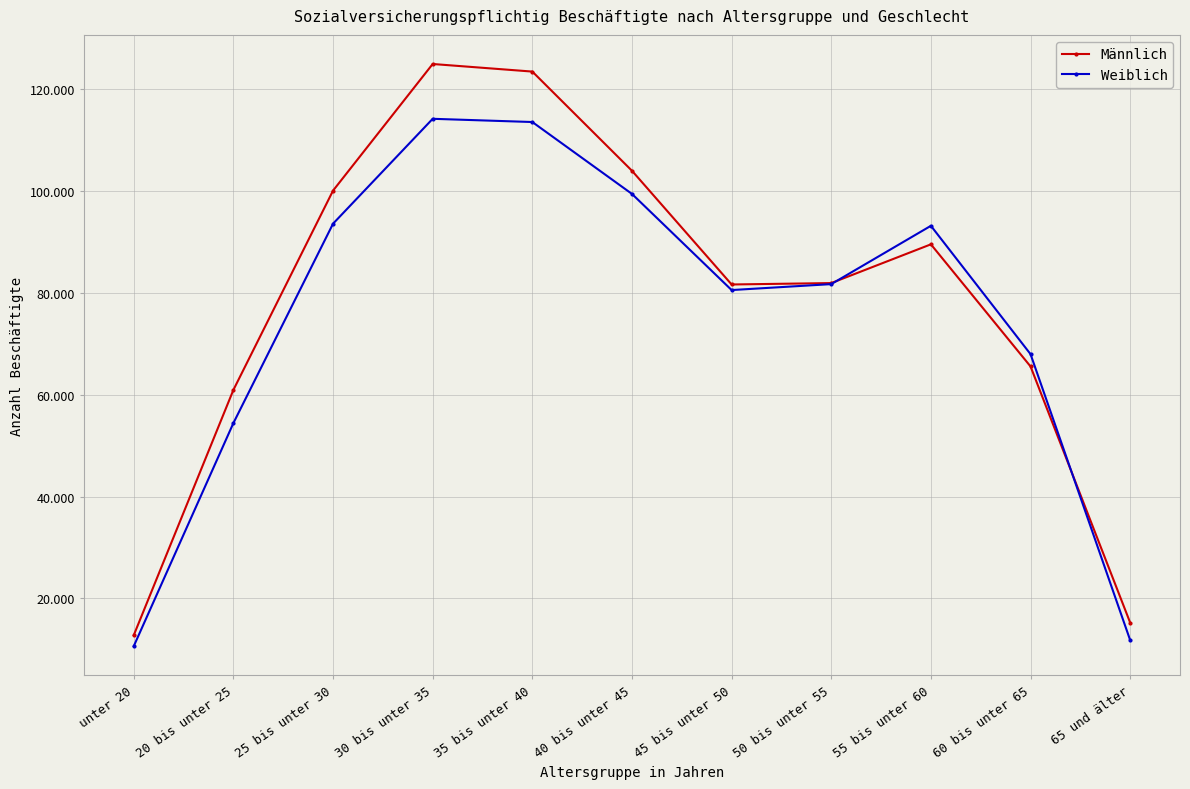

Which series changed the most between 45 bis unter 50 and 60 bis unter 65?

Männlich